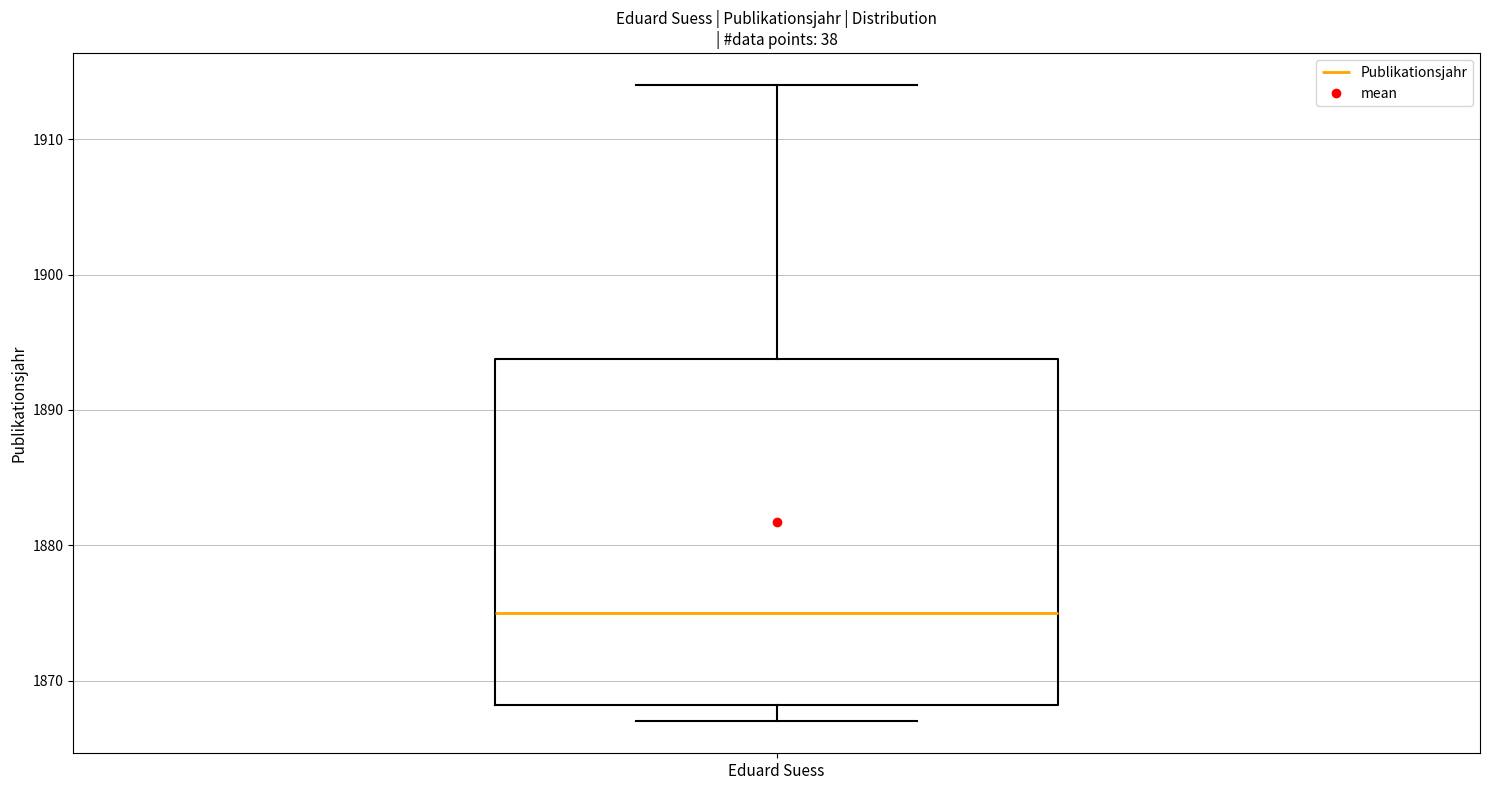

Transcribe this box plot: give where the median line is, the range the box spans, and where the two whiskers end, as read against the y-axis. The values are not printed on the chart, so give them approximately, as read against the axis.

median 1875, box 1868 to 1894, whiskers 1867 to 1914